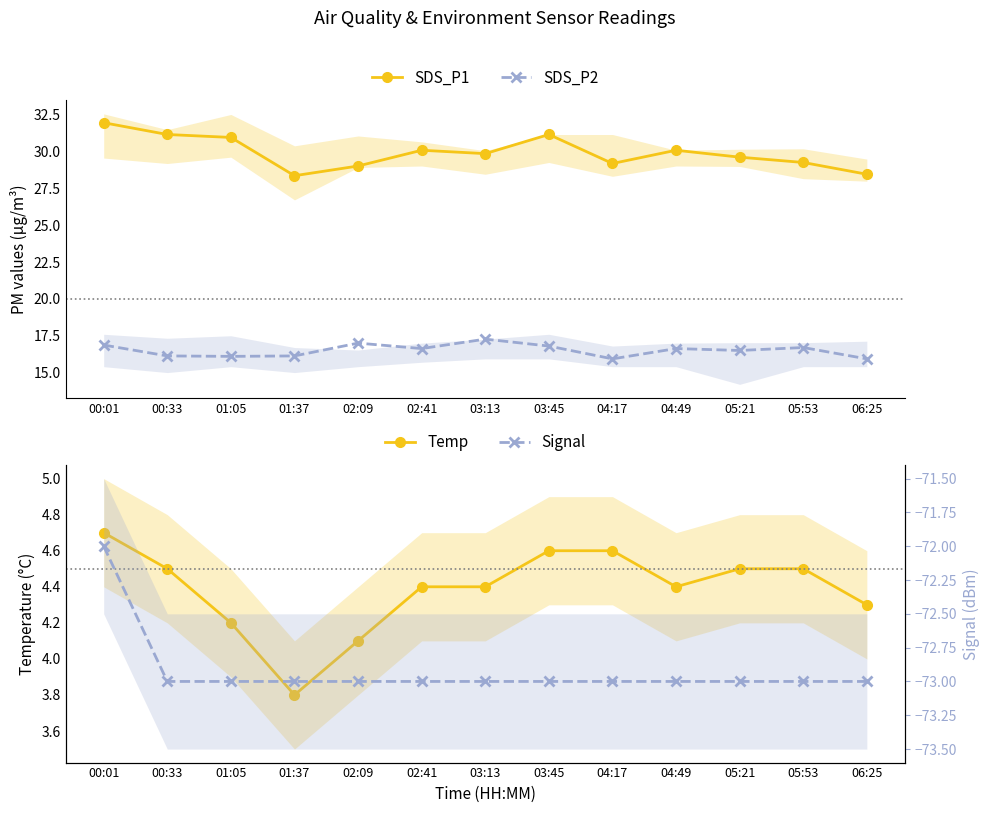

At which category does the chart reach its peak across all series?

00:01